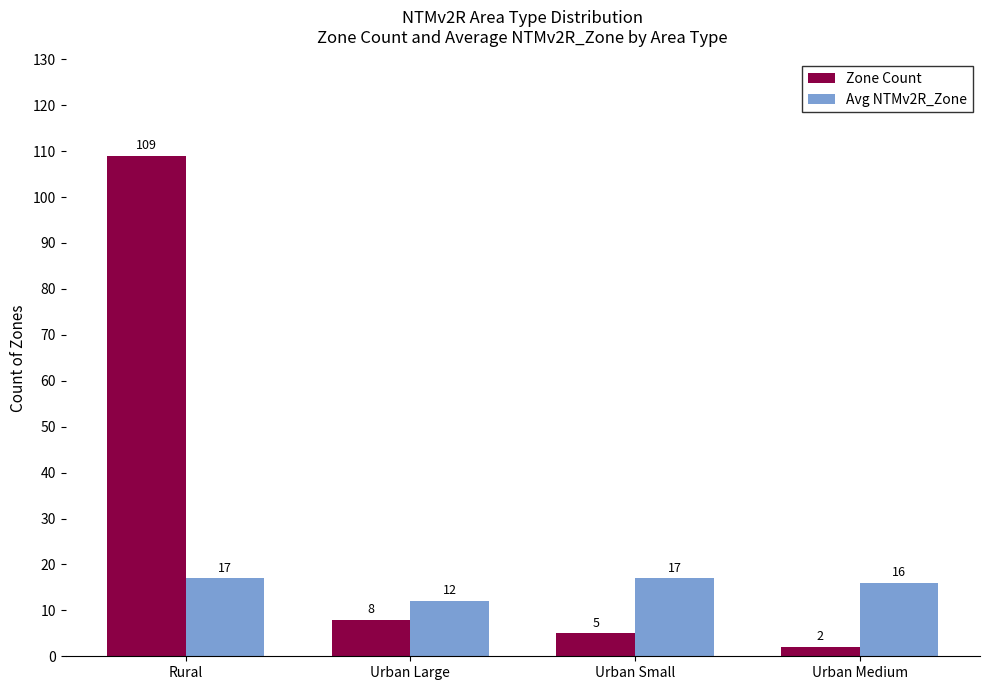

At Rural, list the series in order from smallest to largest.

Avg NTMv2R_Zone, Zone Count